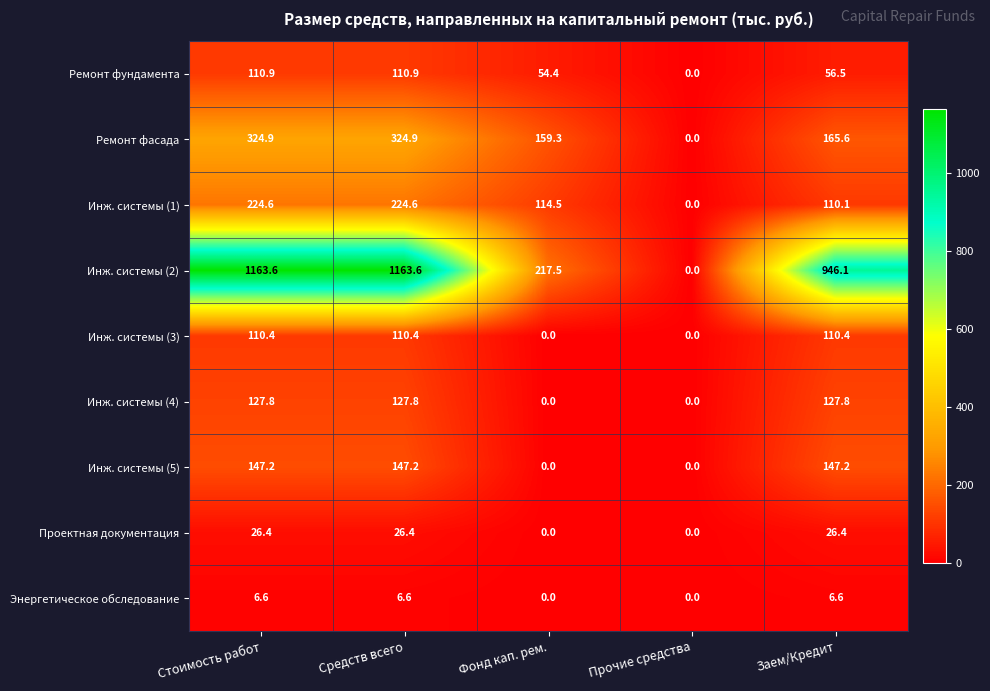

Where does the Инж. системы (4) series first go above 127?

Стоимость работ